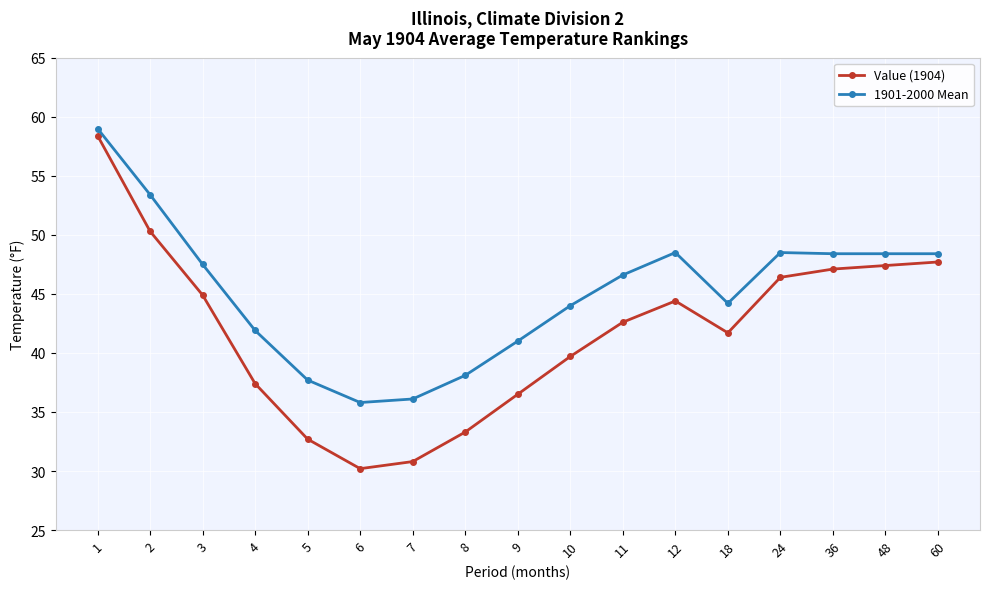

List the series in order of their overall mean, highest first.

1901-2000 Mean, Value (1904)